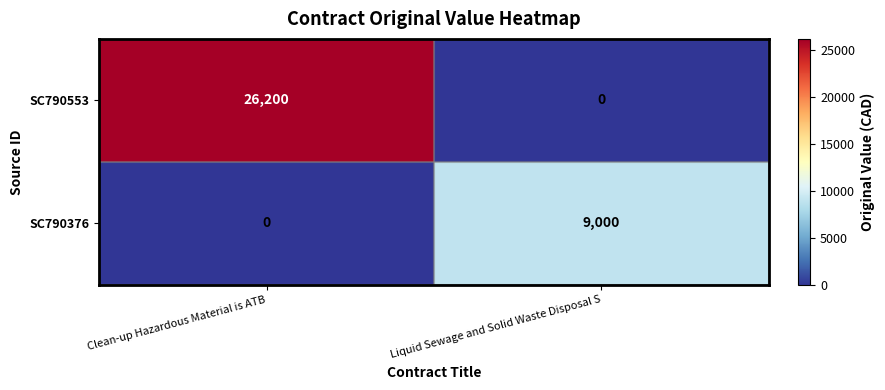

What is the difference between the highest and lowest values at Clean-up Hazardous Material is ATB?

26200